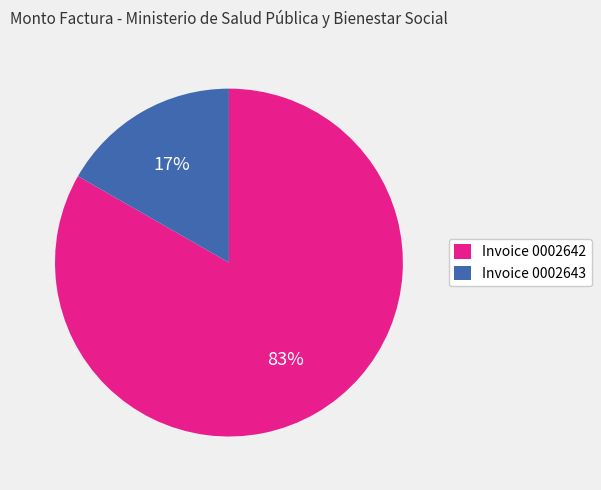

To the nearest percent, what is the average slice percentage?

50%